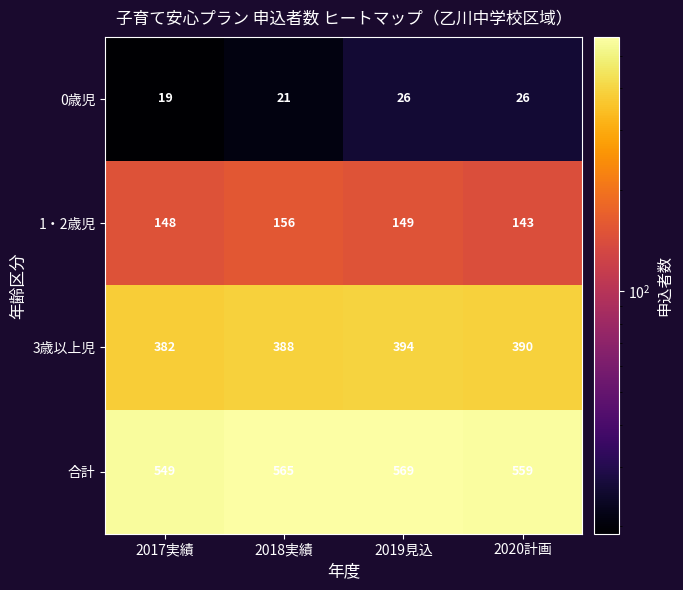

Between 2017実績 and 2018実績, which series saw the biggest shift?

合計